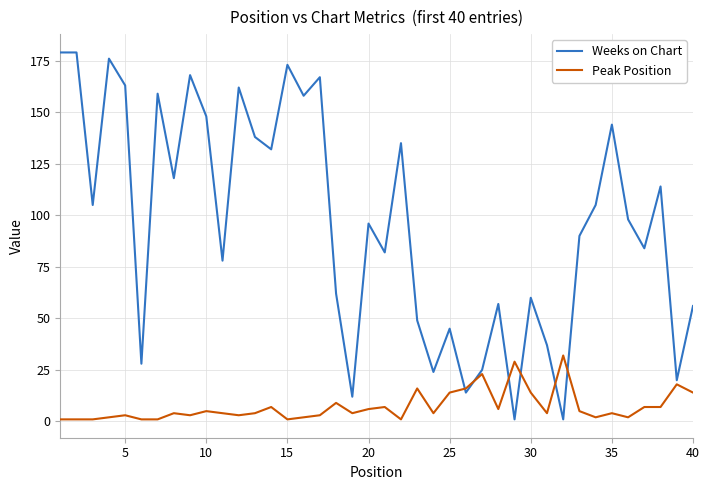

Which series has the largest total across all categories?

Weeks on Chart